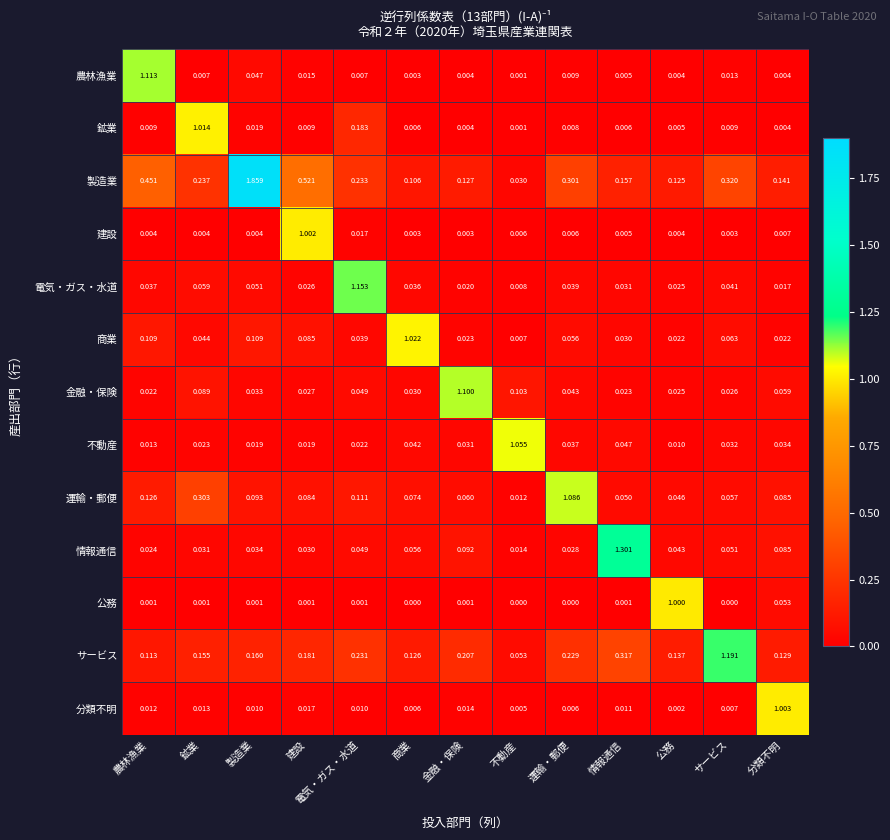

At which category is the sum across all series the highest?

製造業